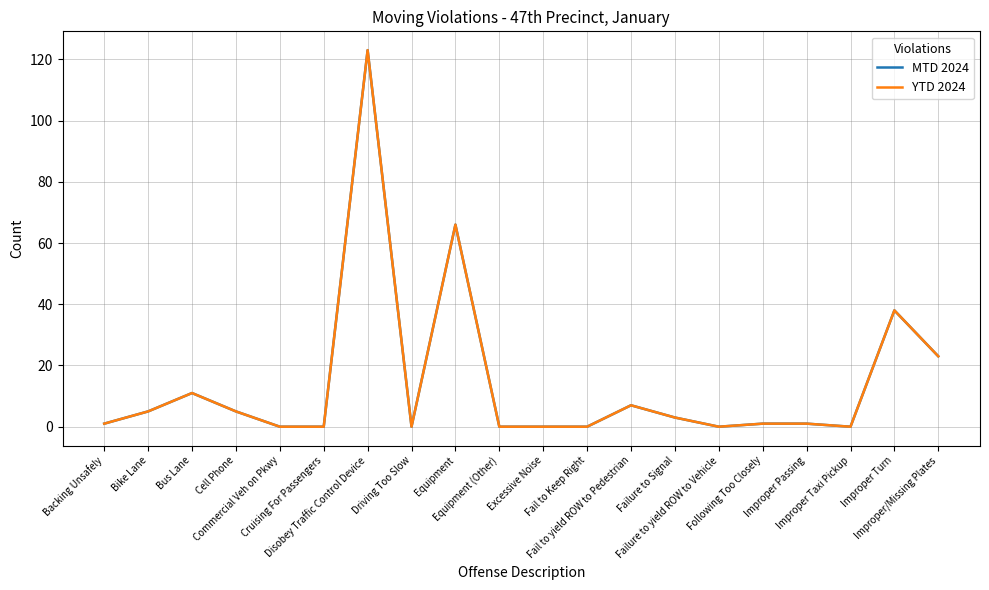

Which series has the largest range (max minus min)?

MTD 2024